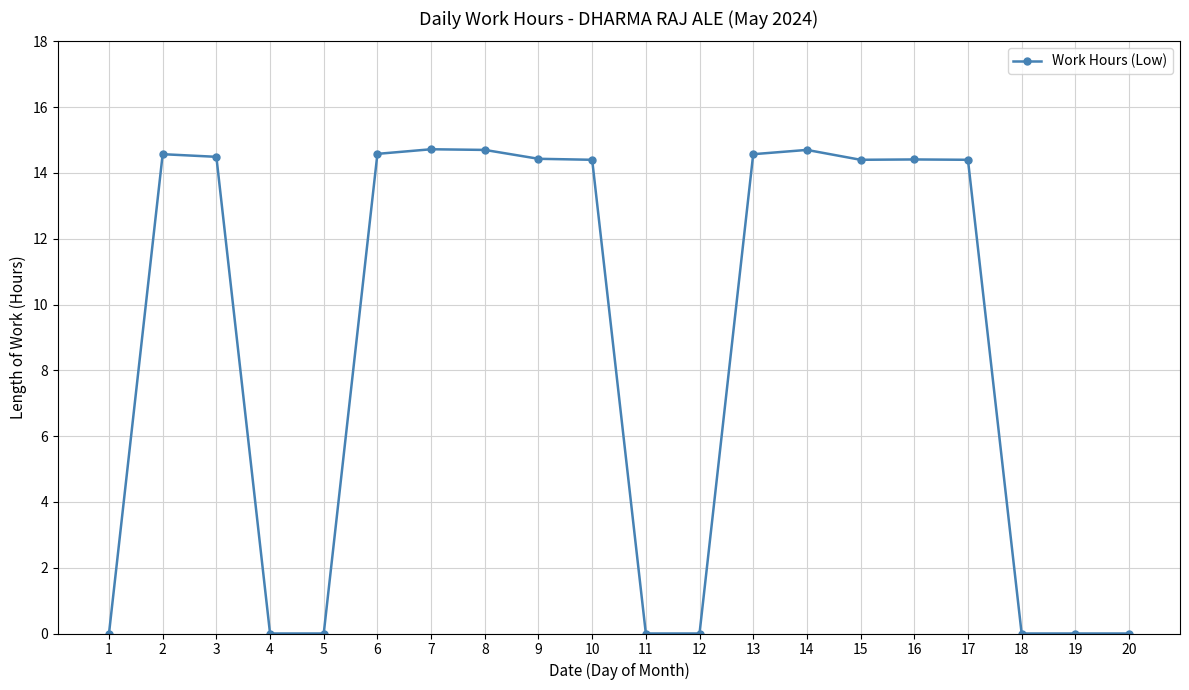

What is the greatest value displayed?

14.7